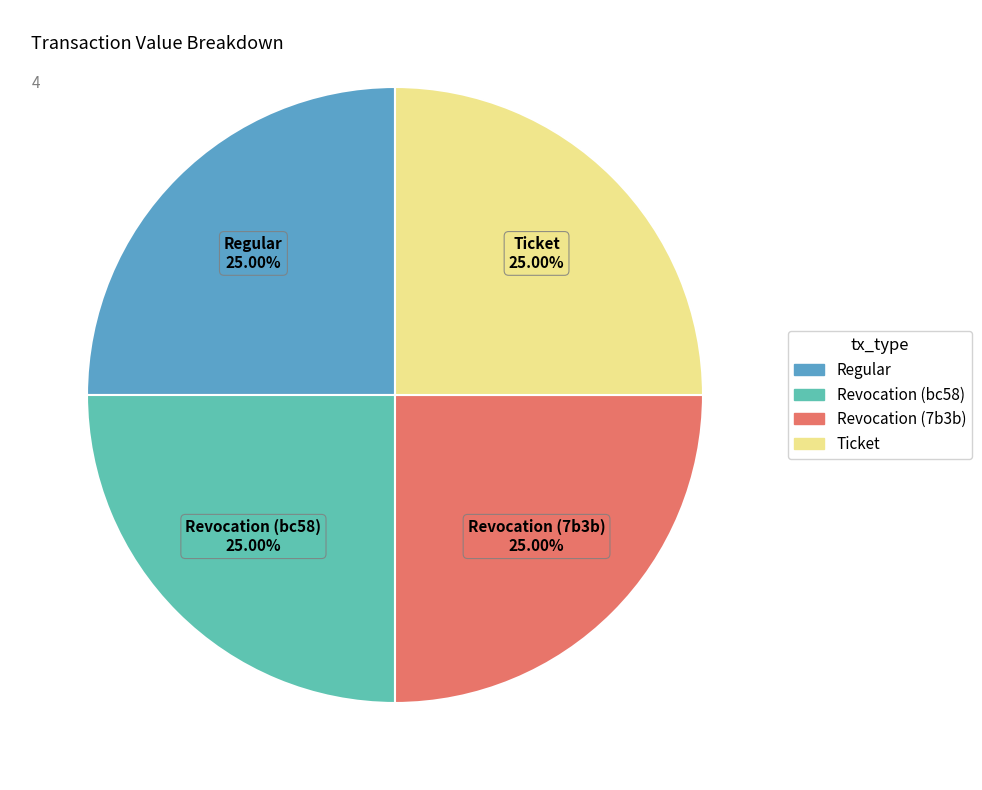

Is there a majority slice in this chart?

No